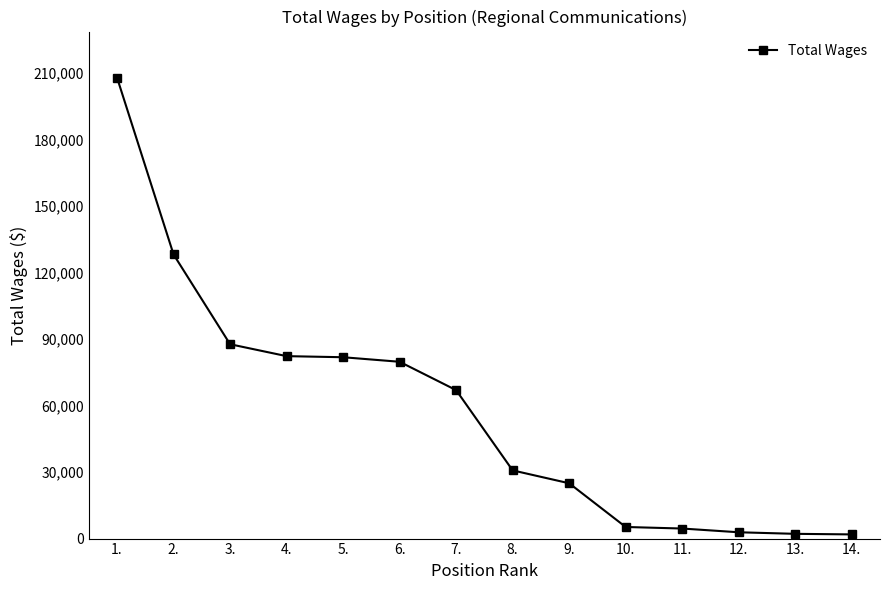

Does the chart have visible grid lines?

No